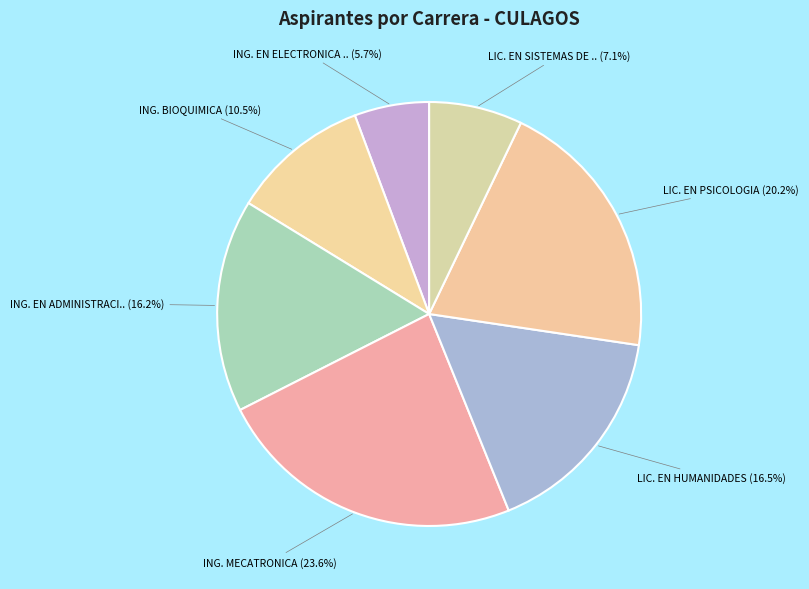

Is there a majority slice in this chart?

No